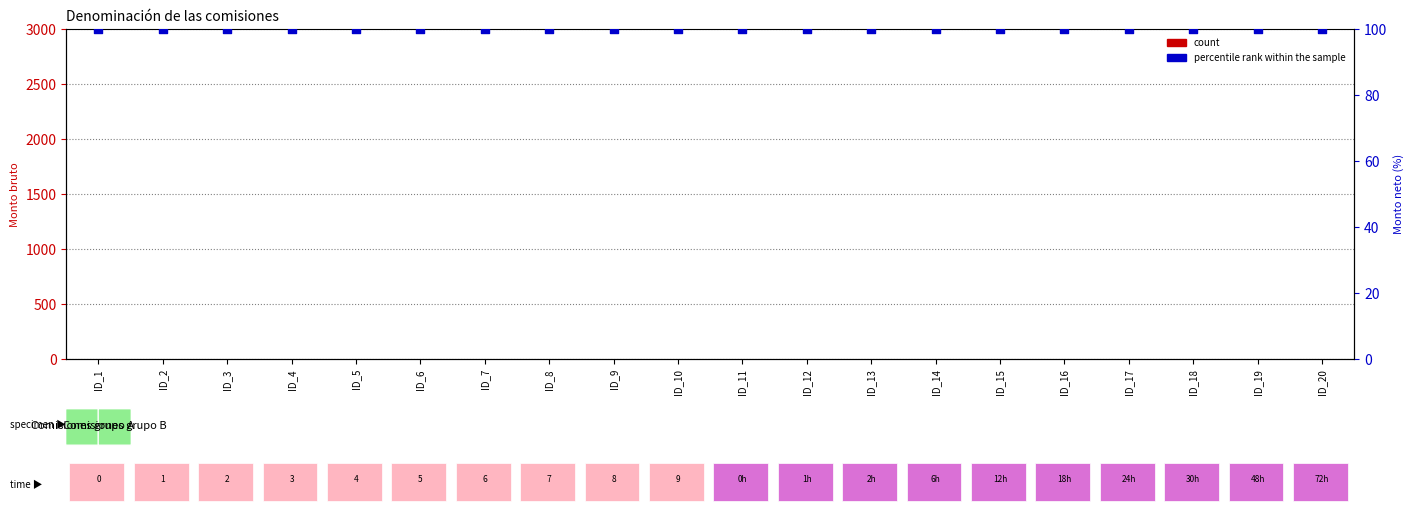

Which series reaches the maximum Y coordinate?

percentile rank within the sample